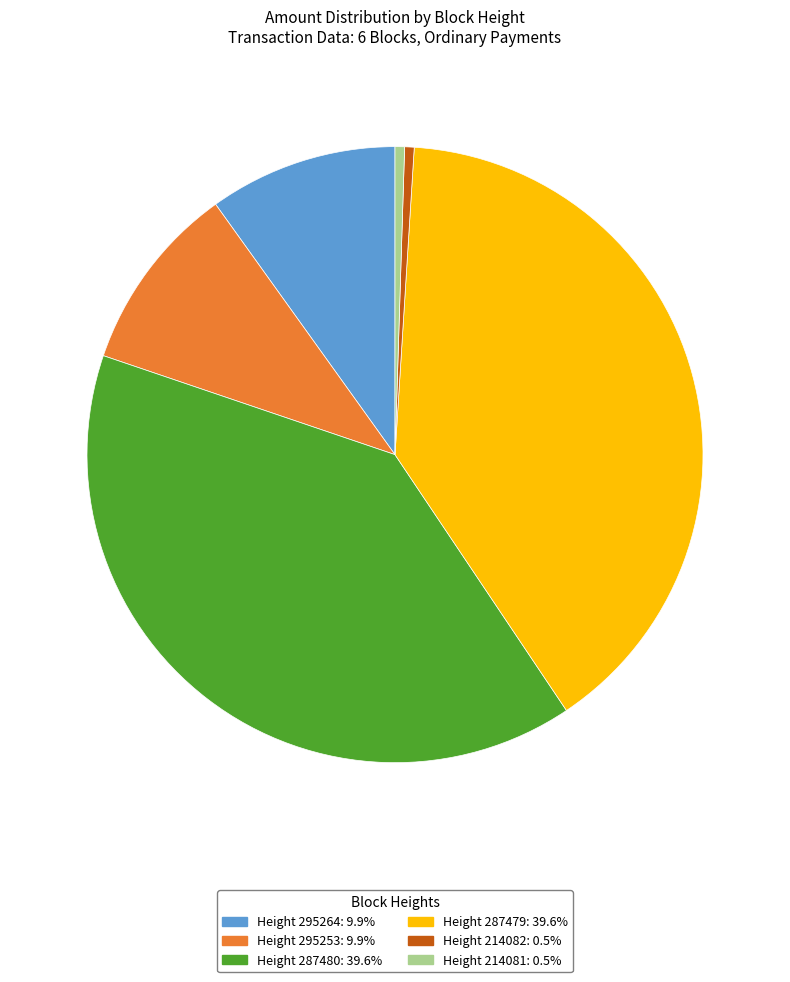

Combined, do Height 295264: 9.9% and Height 214082: 0.5% account for over 50%?

No